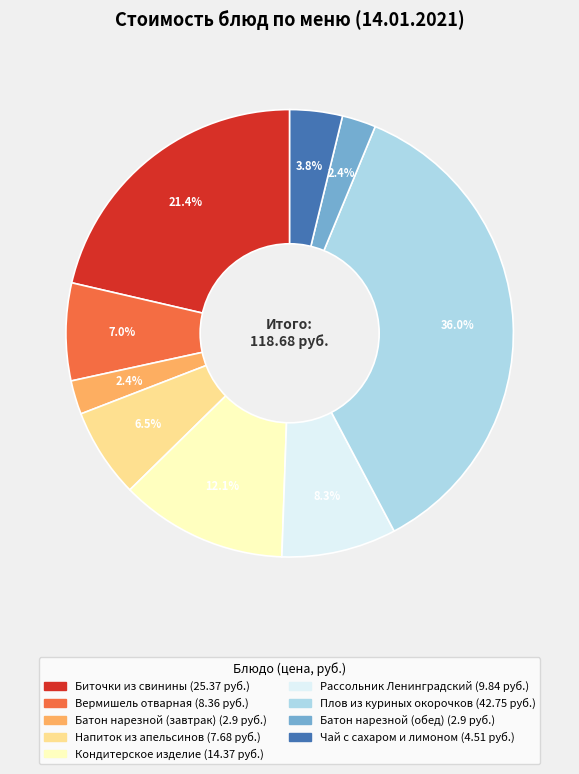

To the nearest percent, what portion does Биточки из свинины represent?

21%